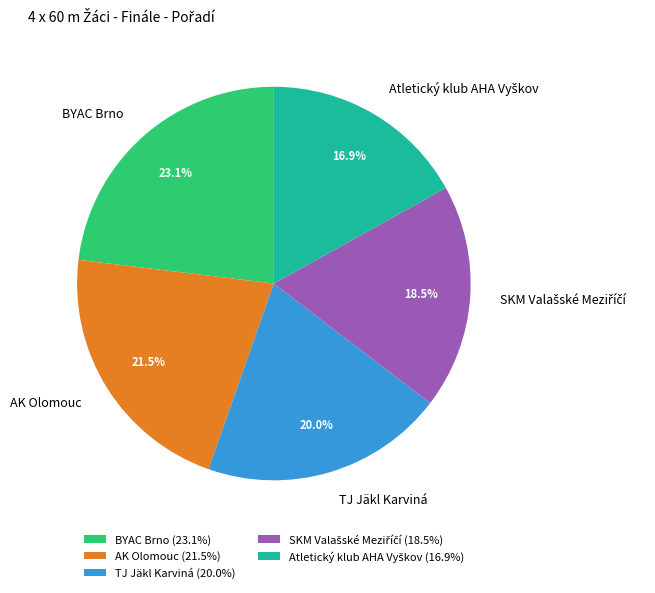

How many slices are in this pie chart?

5